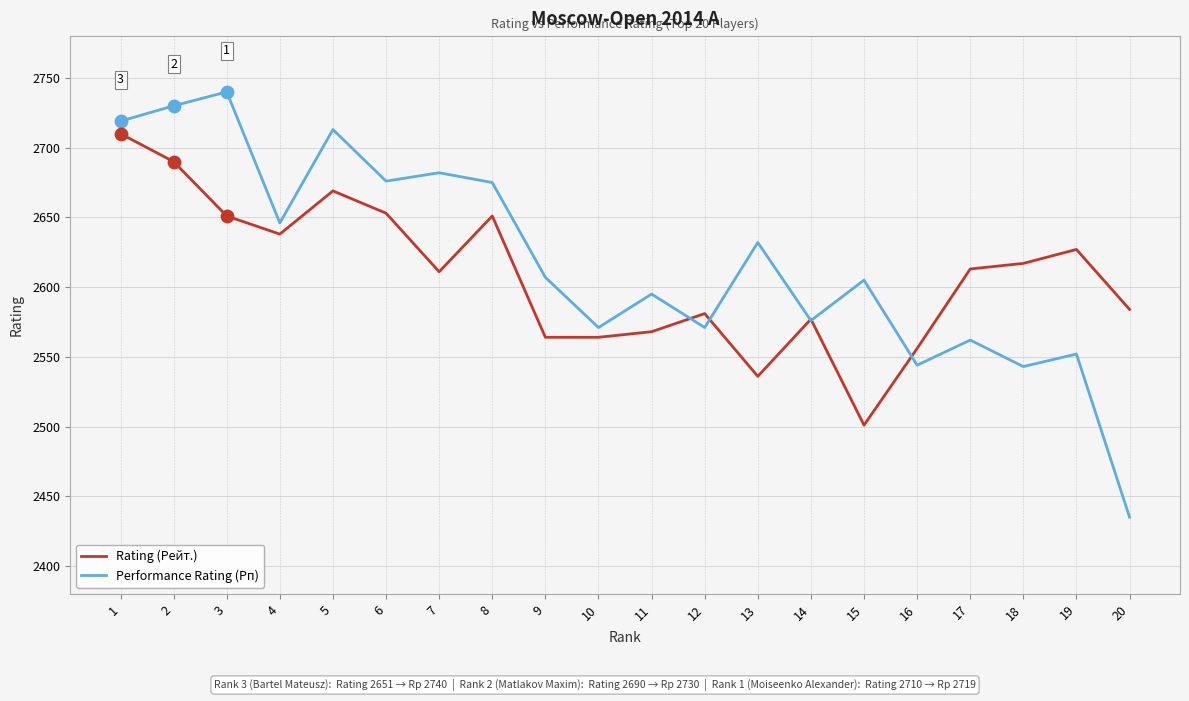

What are all the series names shown in the legend?

Rating (Рейт.), Performance Rating (Рп)